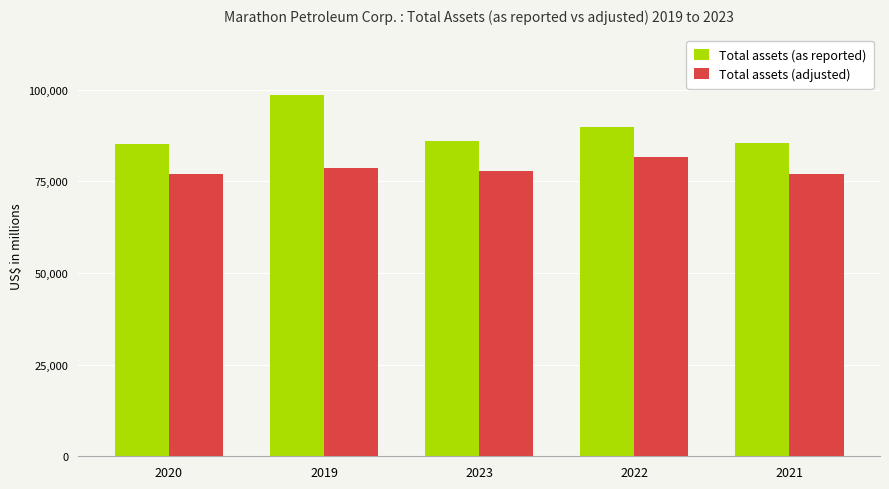

What is the minimum value for Total assets (adjusted)?

76902